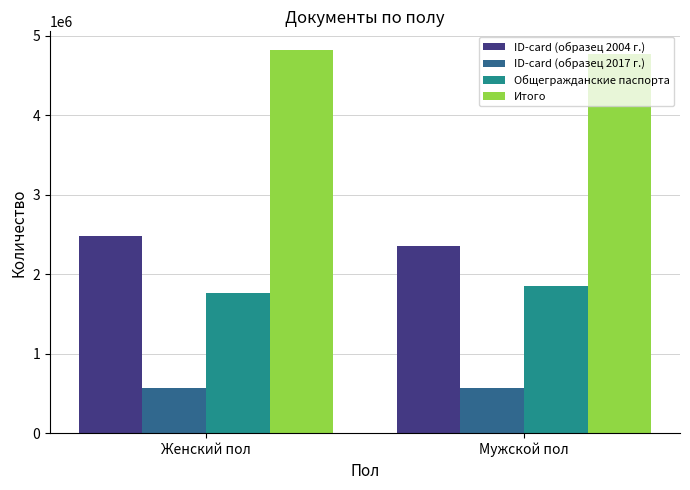

At how many categories does at least one series exceed 660174?

2